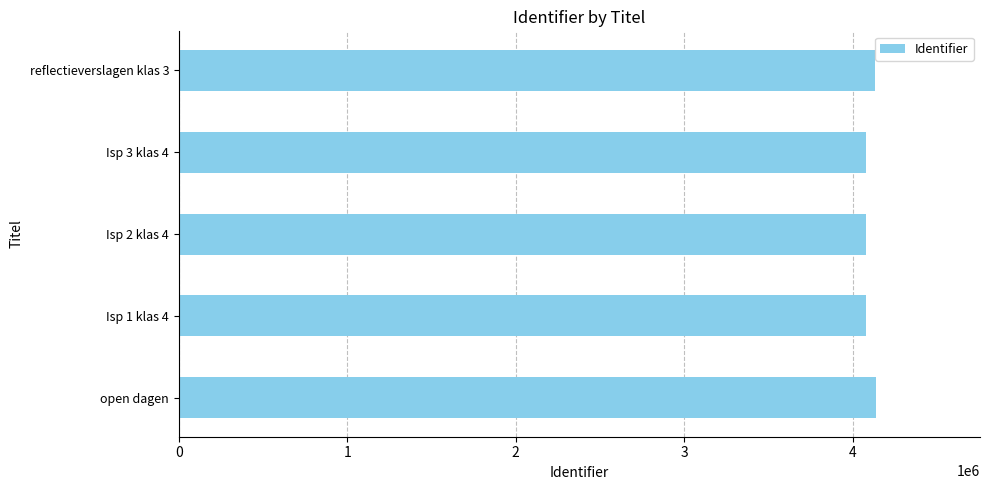

The value at Isp 3 klas 4 is 4078062. True or false?

True